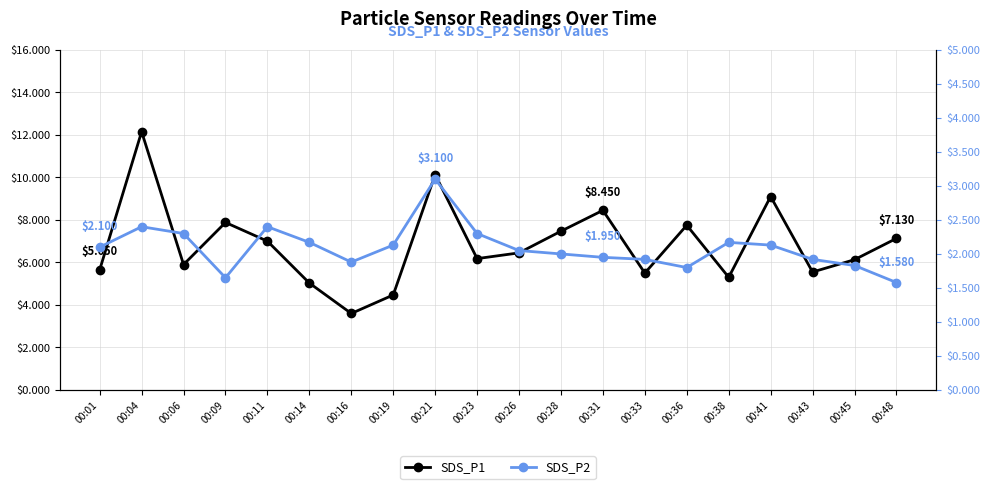

What is the spread (max minus min) of values at 00:06?

3.6